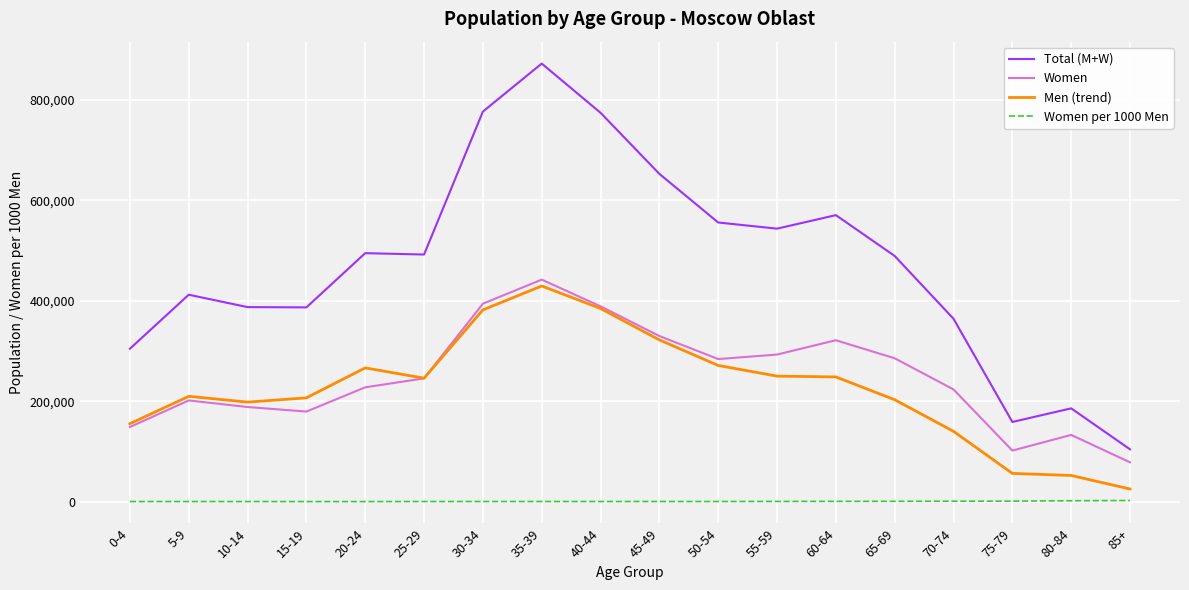

What is the difference between the maximum and minimum values in the Women series?

363206